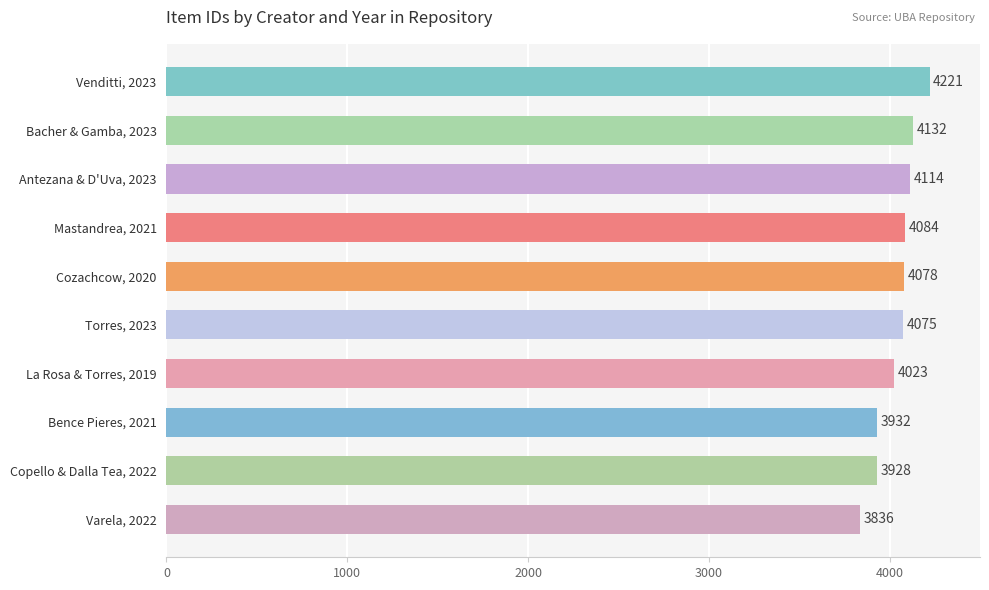

What position from the top is Copello & Dalla Tea, 2022?

9